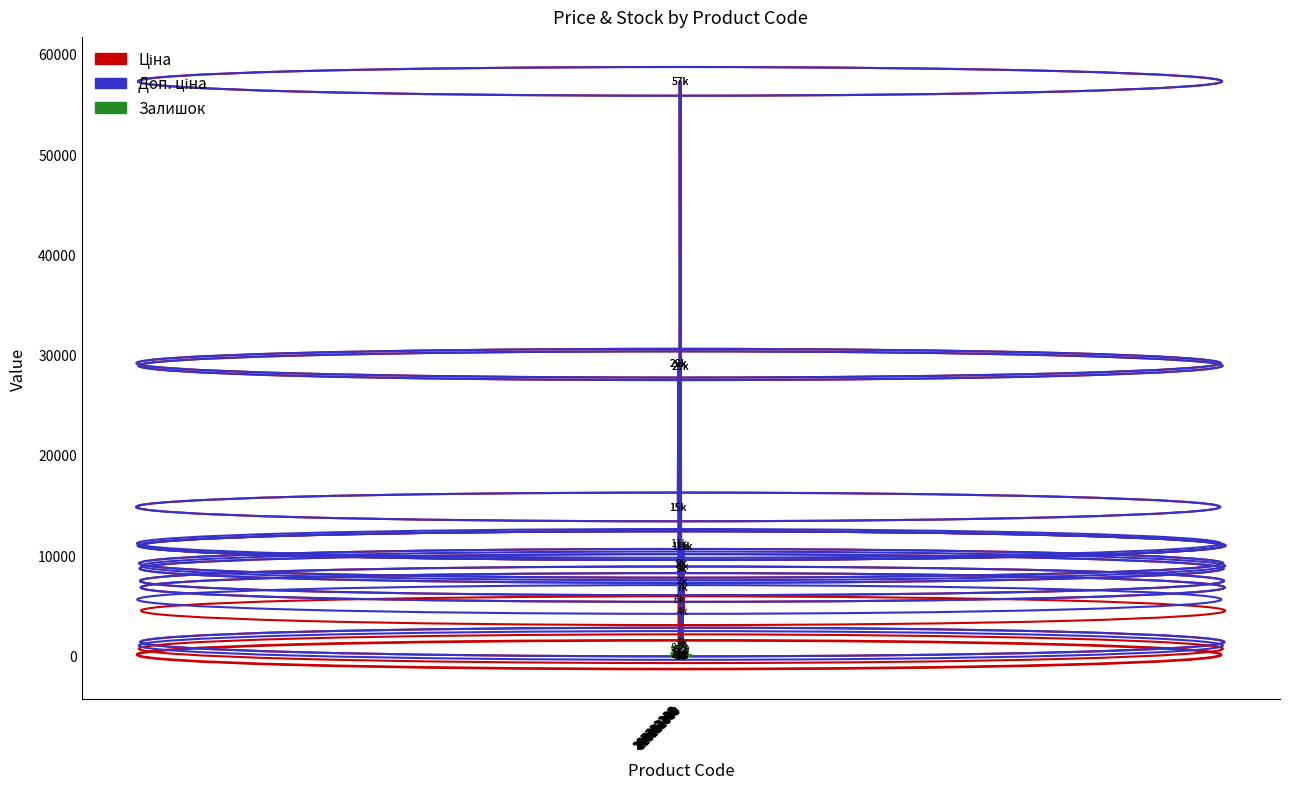

Does the chart have visible grid lines?

No